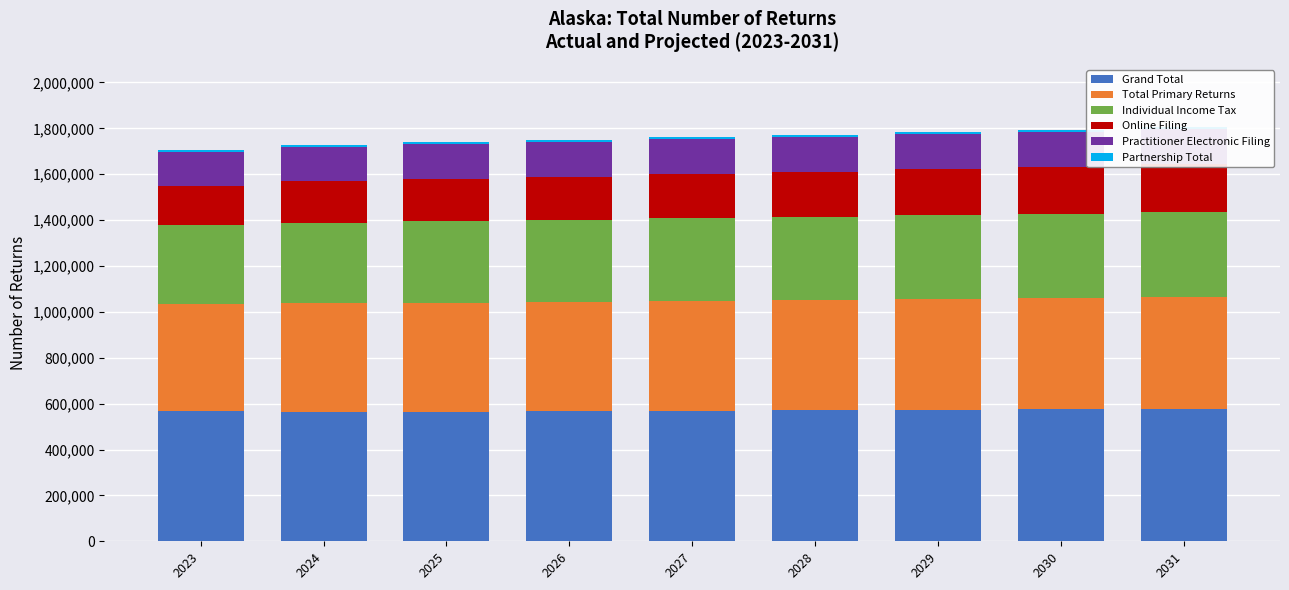

What is the difference between the second highest and minimum values in the Practitioner Electronic Filing series?

6180